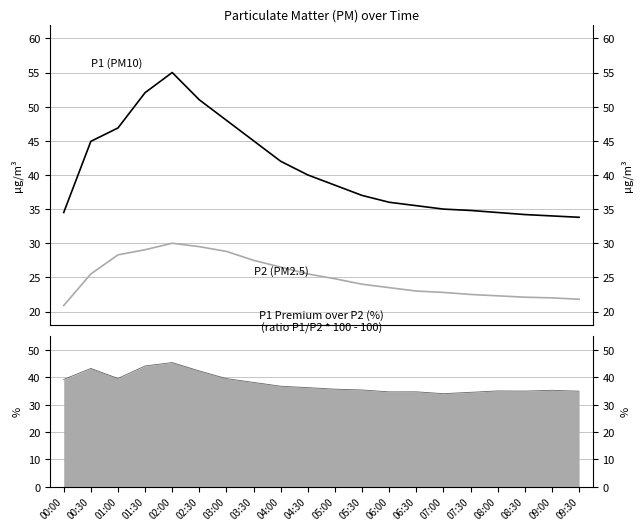

What is the total value across all series at 07:30?

57.3